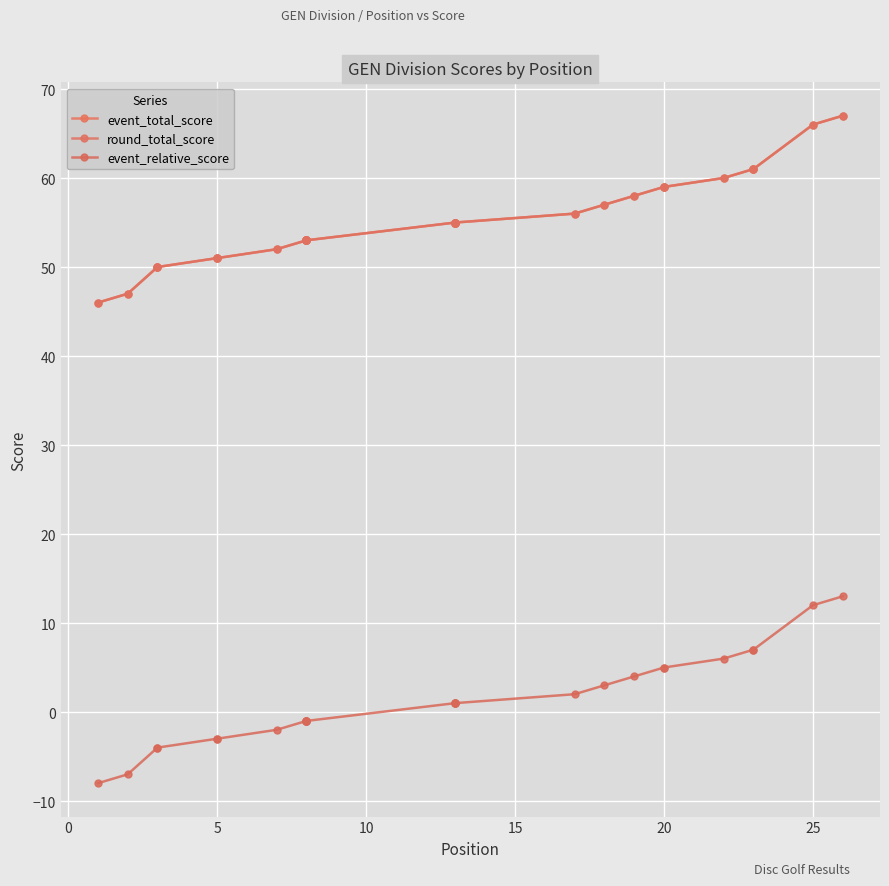

What is the average value of the round_total_score series?

55